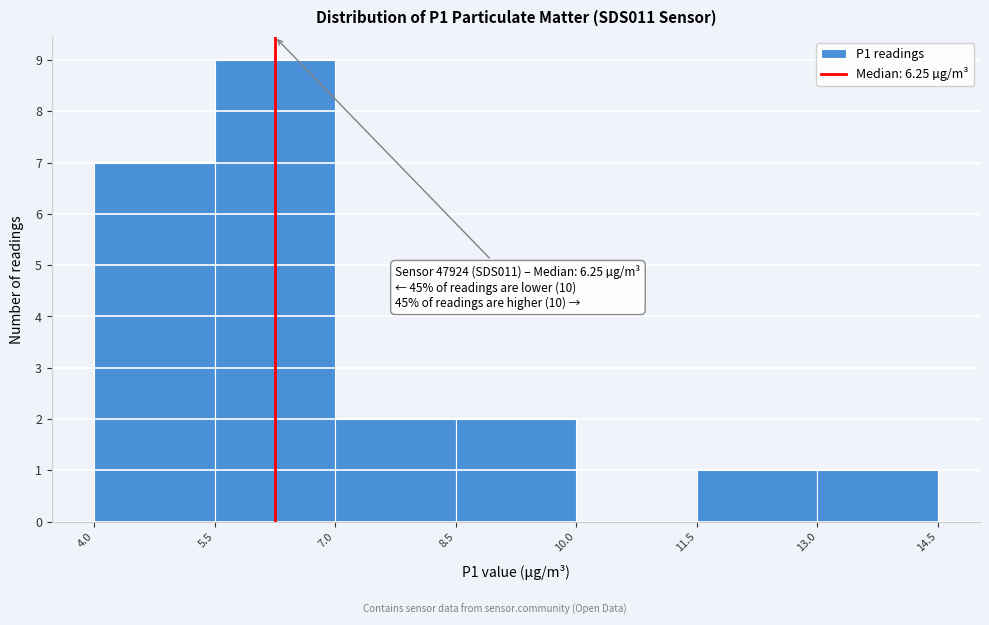

Over which range of the x-axis is the bar tallest?

5.5 to 7.0